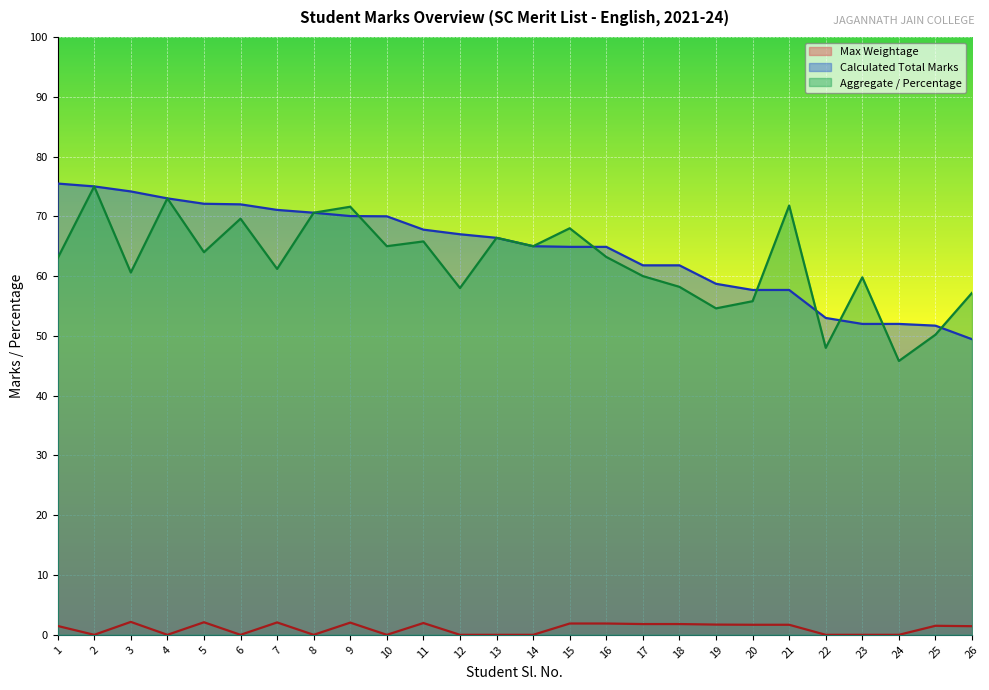

What value does the Aggregate / Percentage series have at 10?

65.0